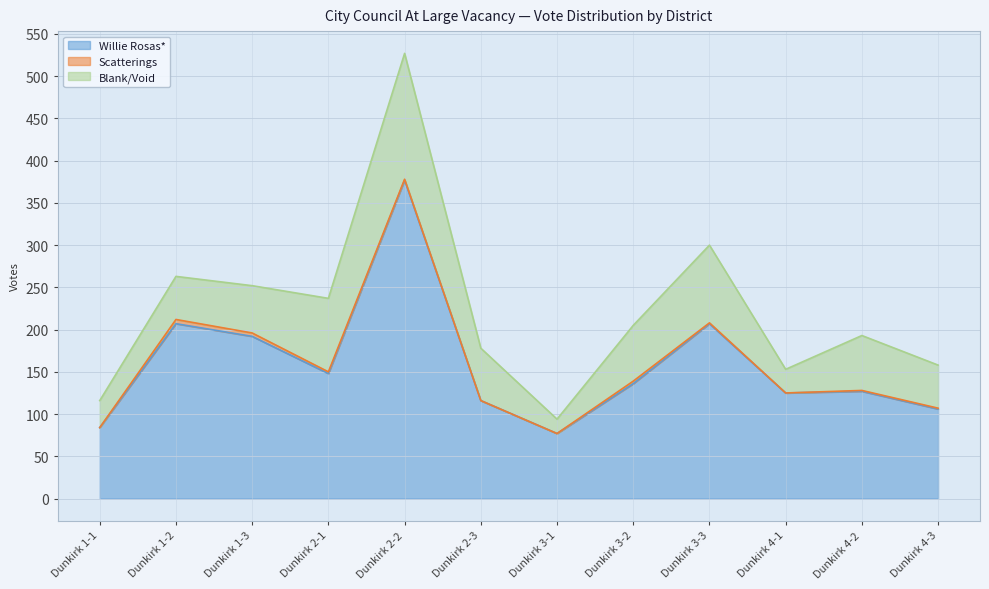

The value of Blank/Void at Dunkirk 3-1 is 24. True or false?

False